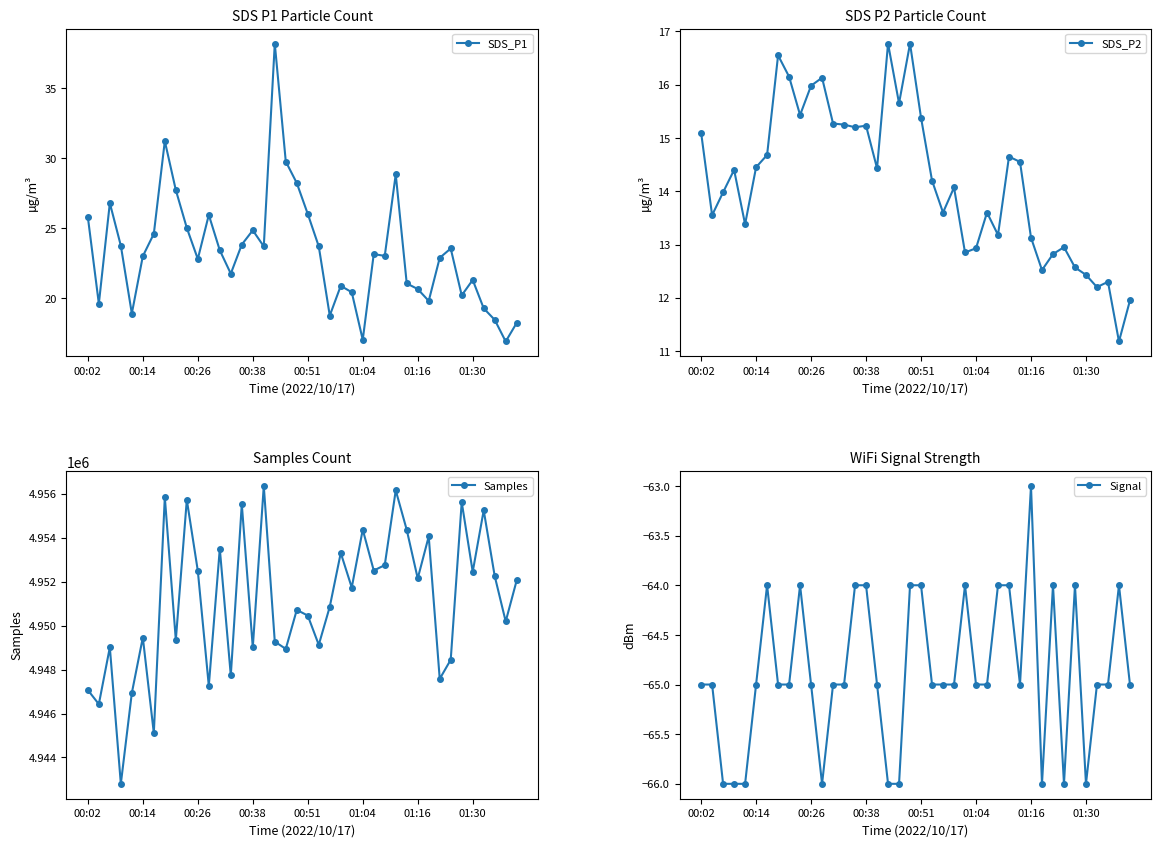

Rank the series by their maximum value, from highest to lowest.

Samples, SDS_P1, SDS_P2, Signal